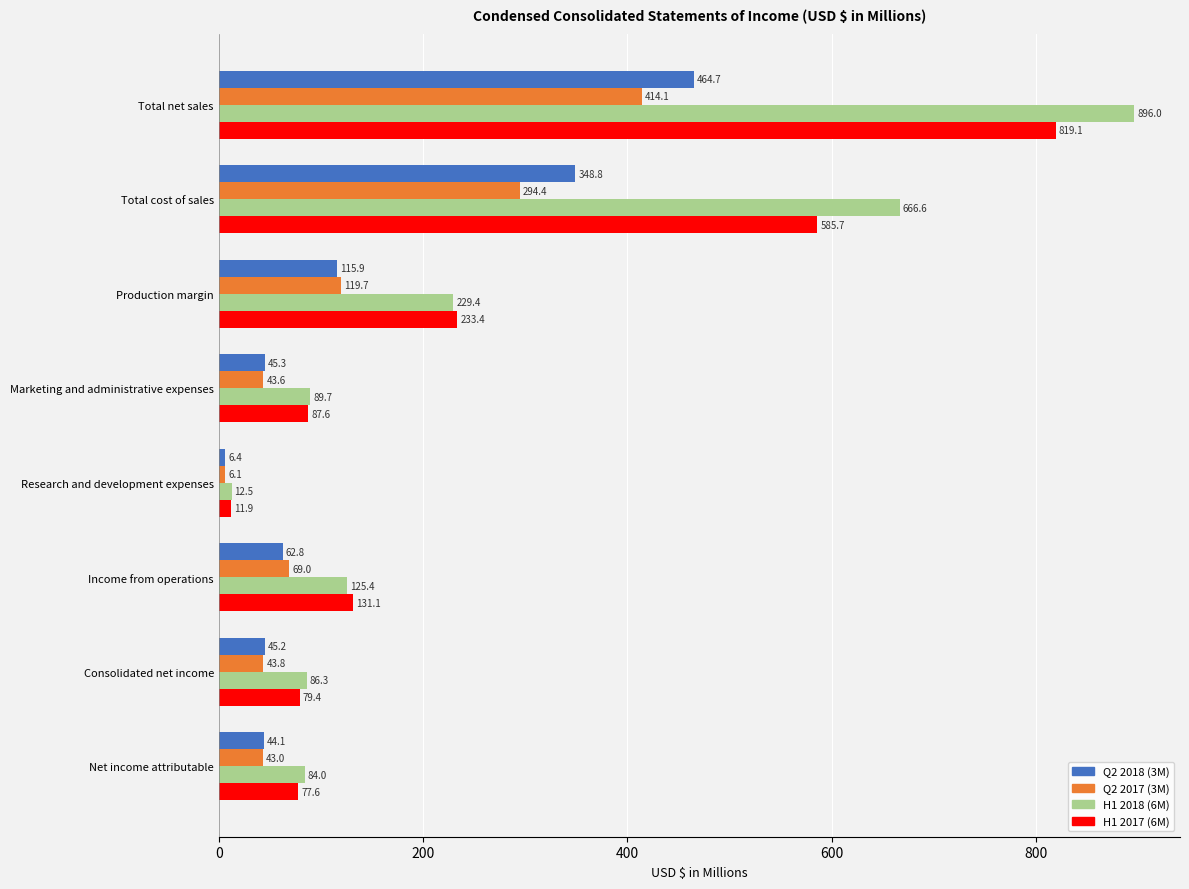

Is it true that Q2 2017 (3M) equals 78.8 at Production margin?

False